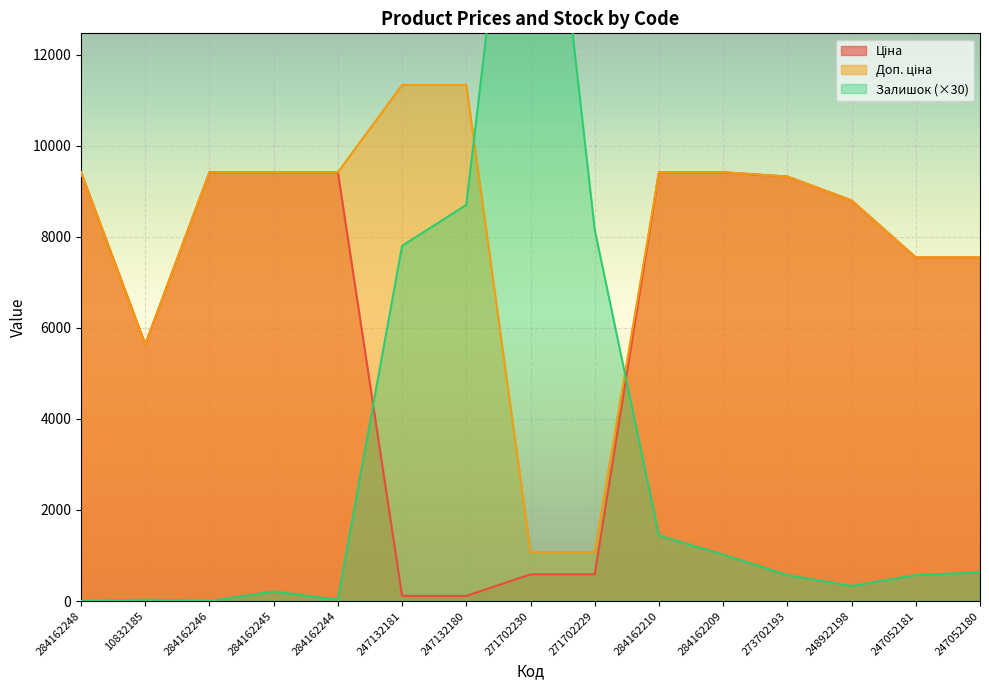

What is the sum of the Залишок values at 247132180 and 271702230?

29400.0